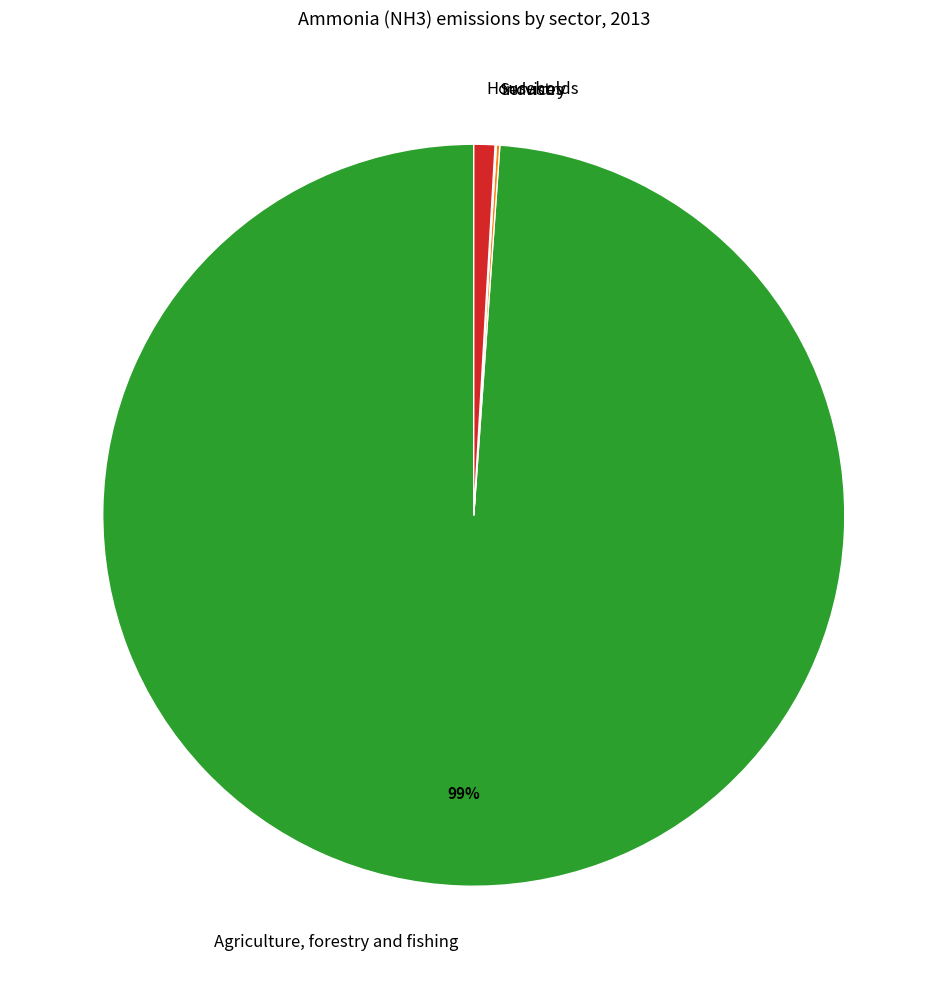

To the nearest percent, what portion does Agriculture, forestry and fishing represent?

99%